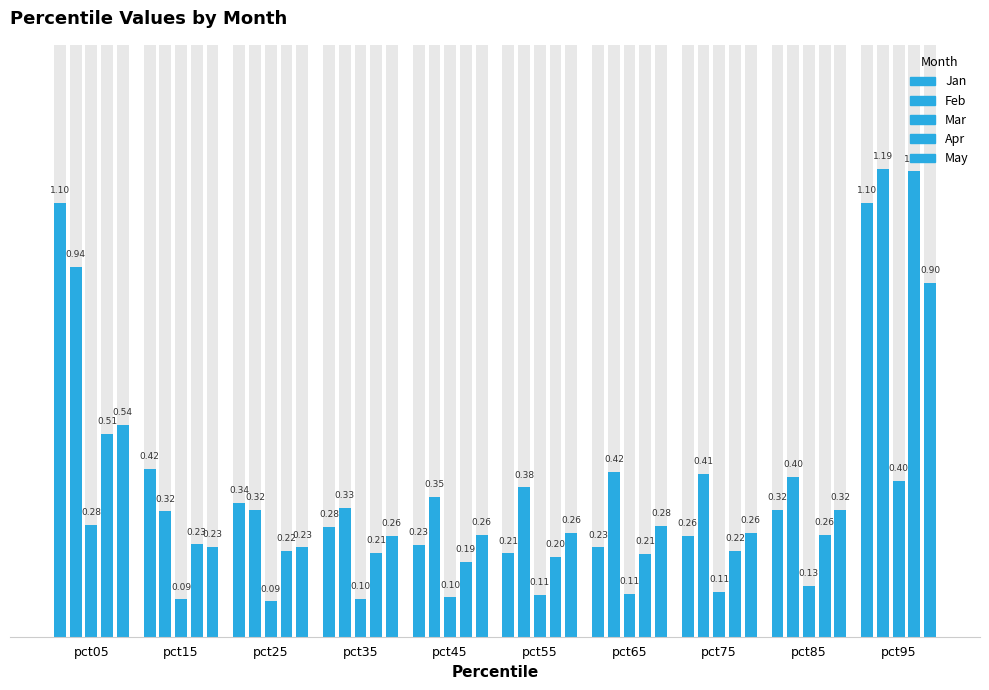

Is it true that Feb equals 0.2 at pct35?

False